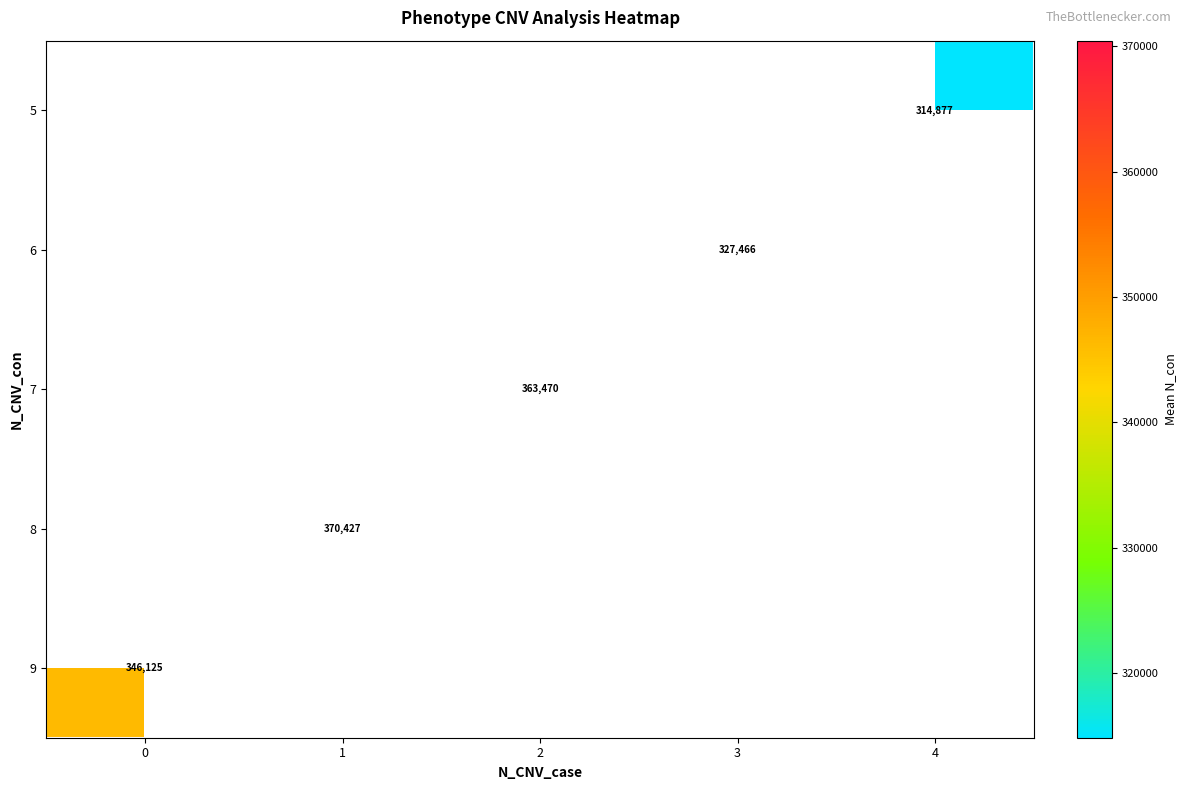

Which label corresponds to the largest value in the chart?

1